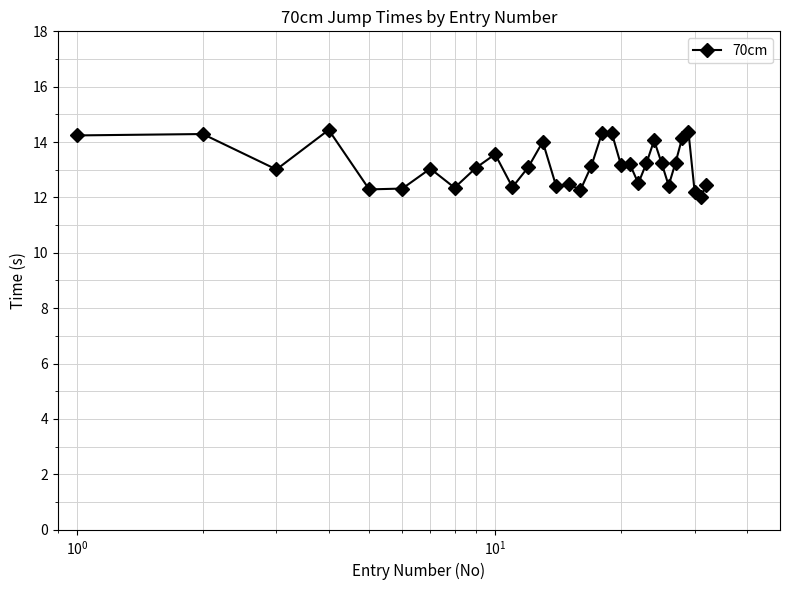

What is the sum of all values?

421.3